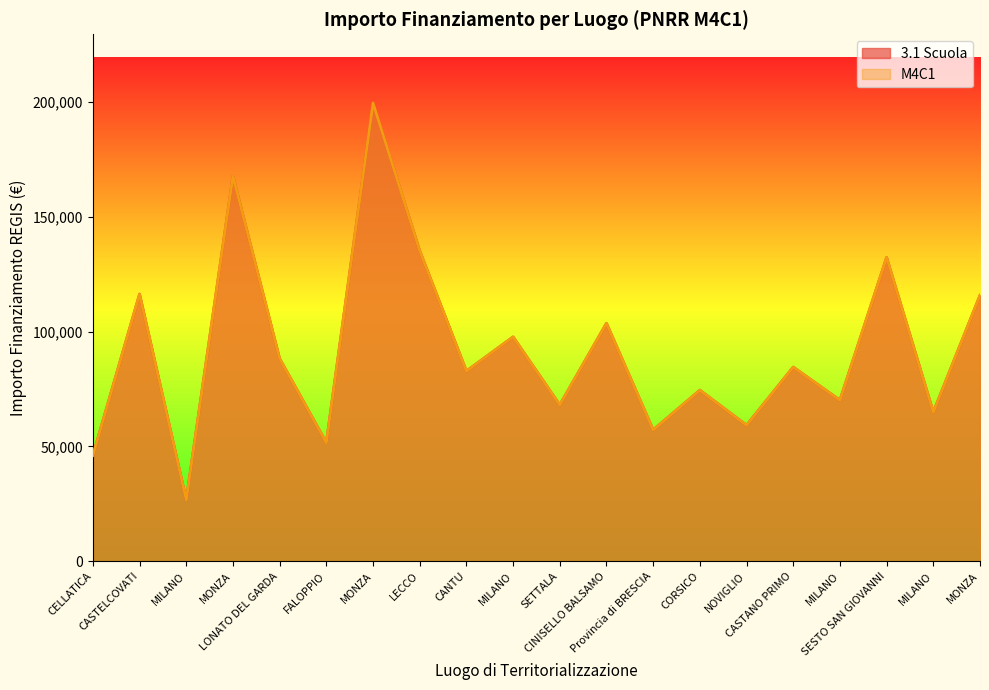

Does the chart have visible grid lines?

No